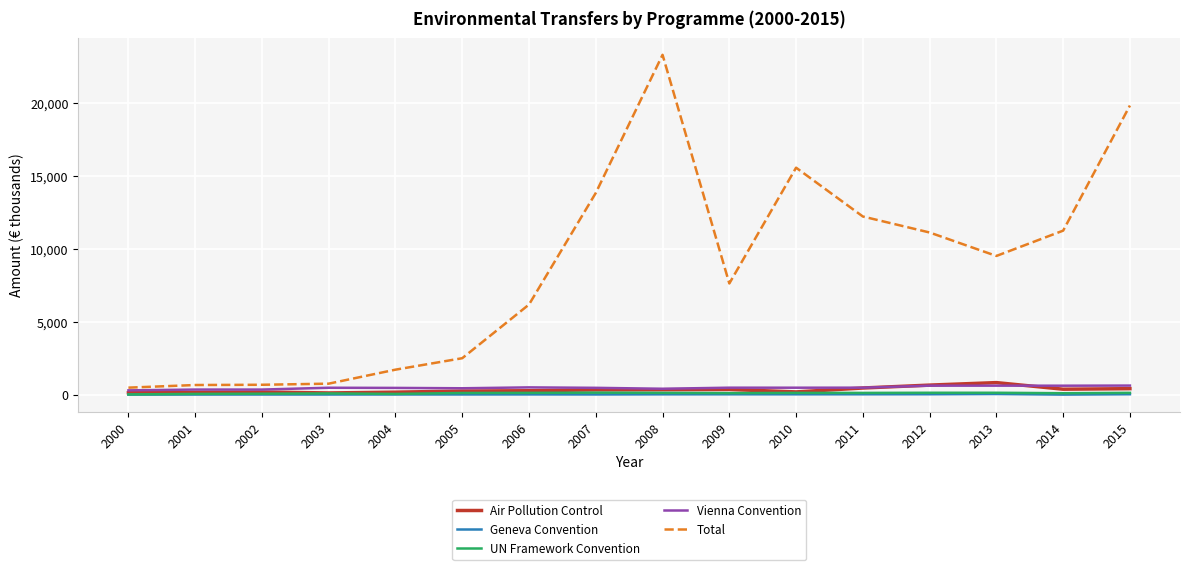

At how many categories does at least one series exceed 22498?

1